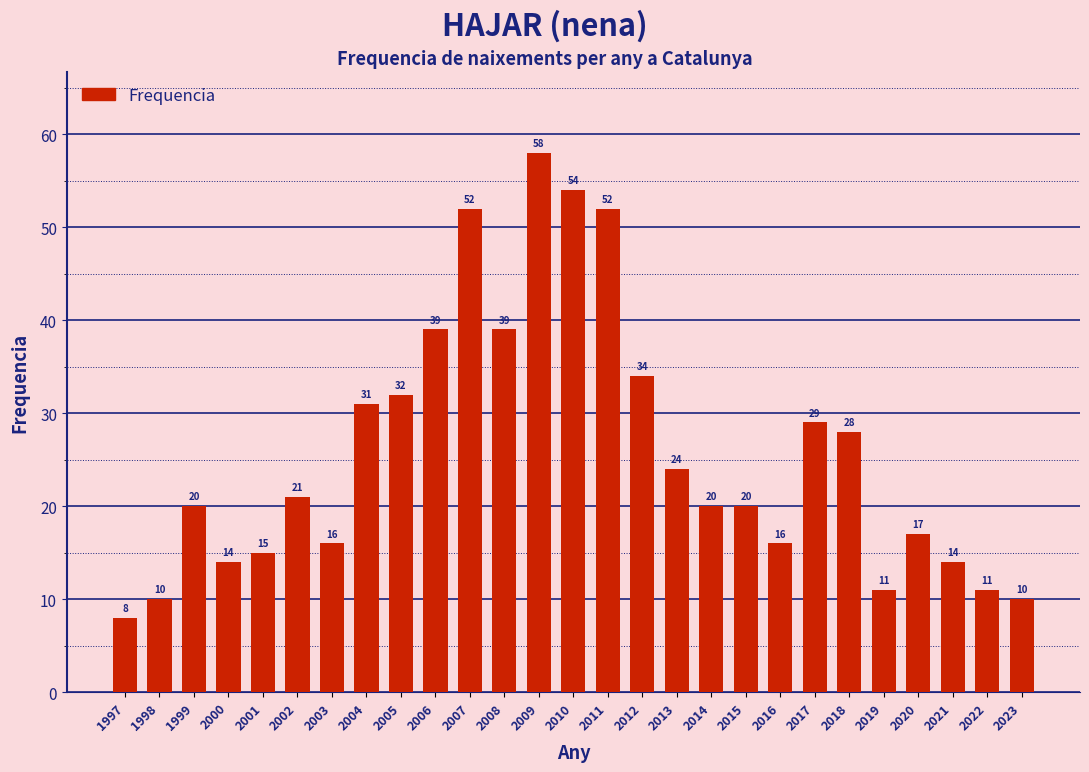

Reading right to left, what are all the values shown in this chart?

10	11	14	17	11	28	29	16	20	20	24	34	52	54	58	39	52	39	32	31	16	21	15	14	20	10	8